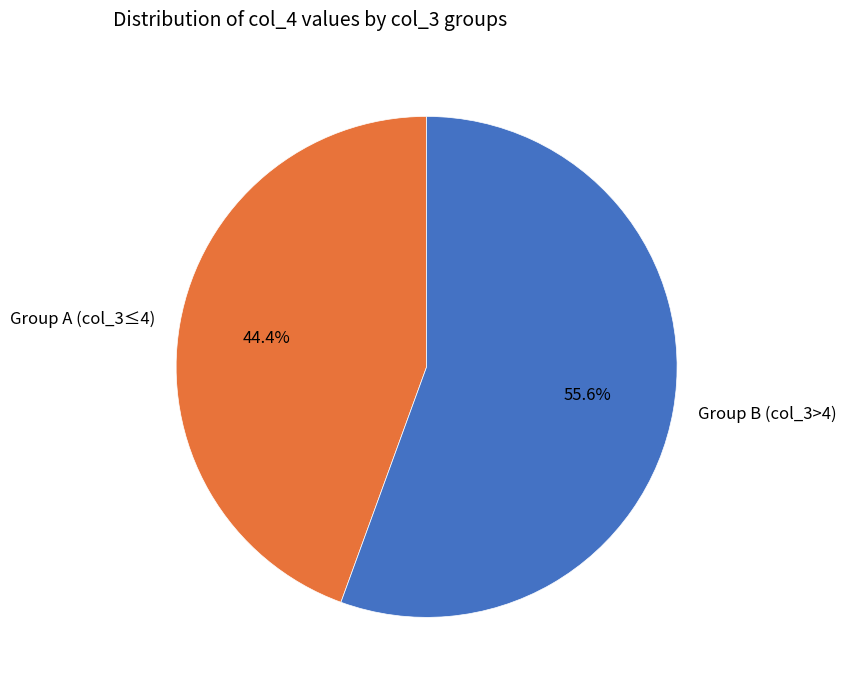

To the nearest percent, what is the average slice percentage?

50%